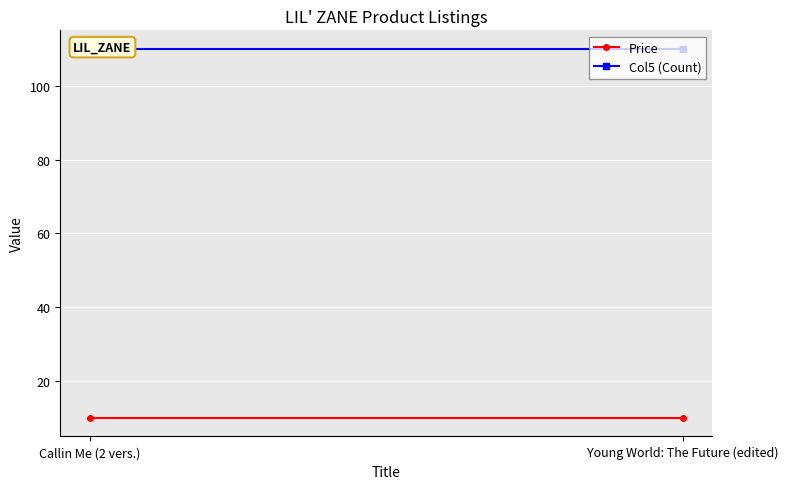

How many lines are shown in the chart?

2